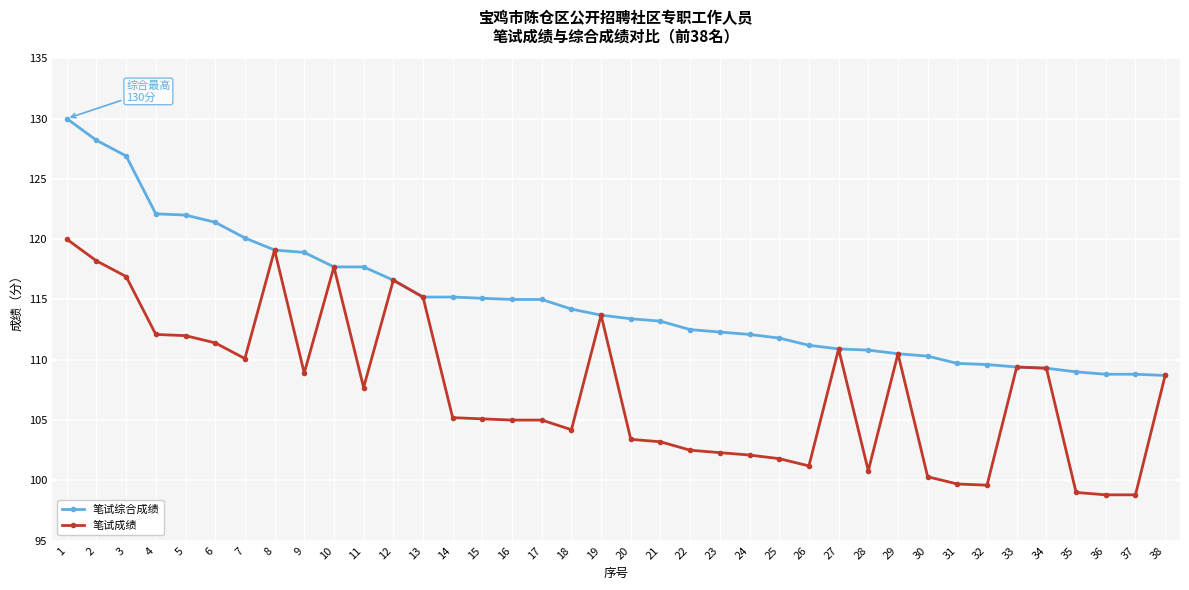

What is the sum of all 笔试成绩 values?

4086.4